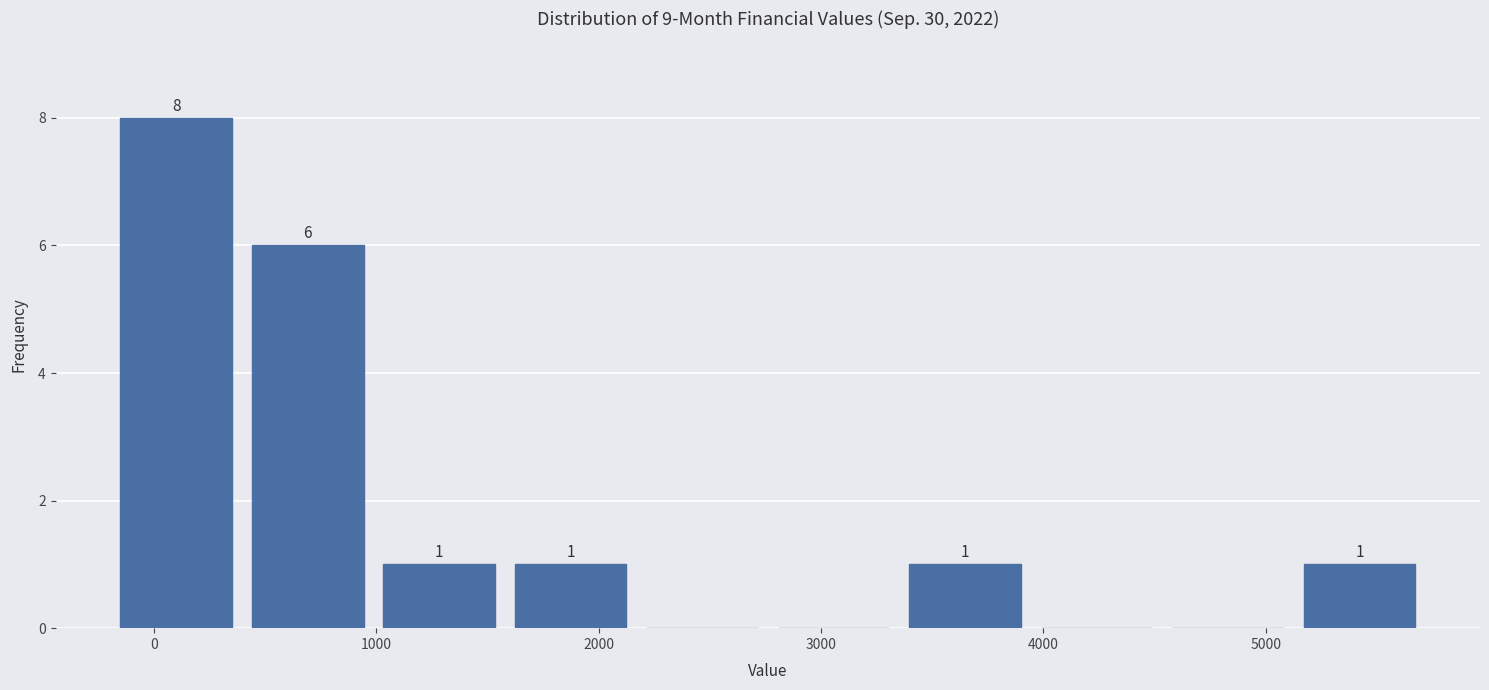

Over which range of the x-axis is the bar tallest?

-200 to 400